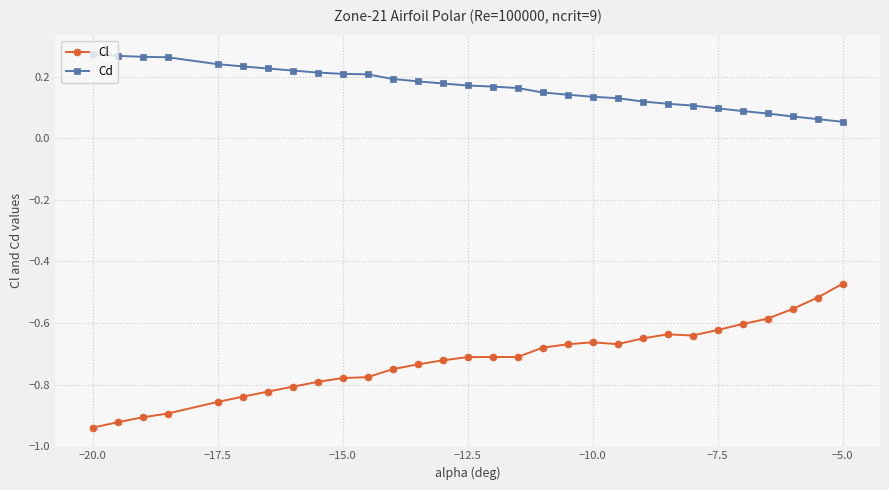

What is the difference between the second highest and minimum values in the Cl series?

0.4